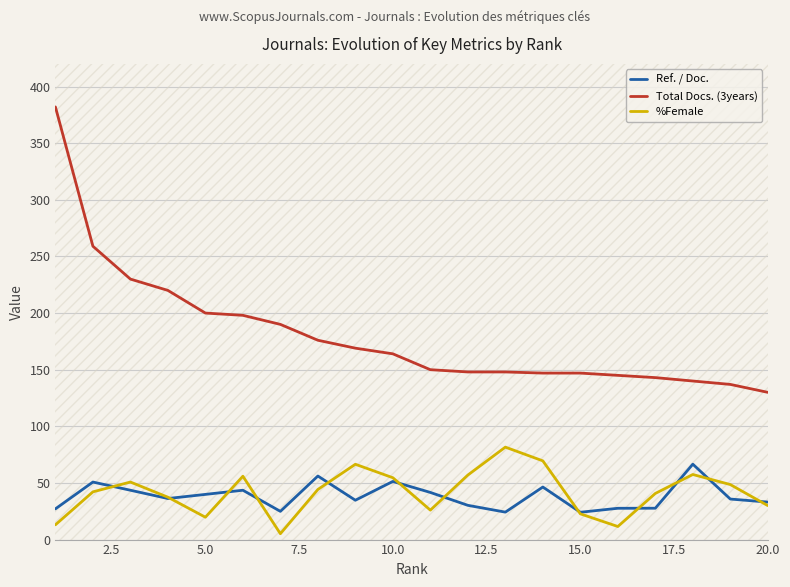

True or false: Ref. / Doc. and Total Docs. (3years) cross at least once.

False